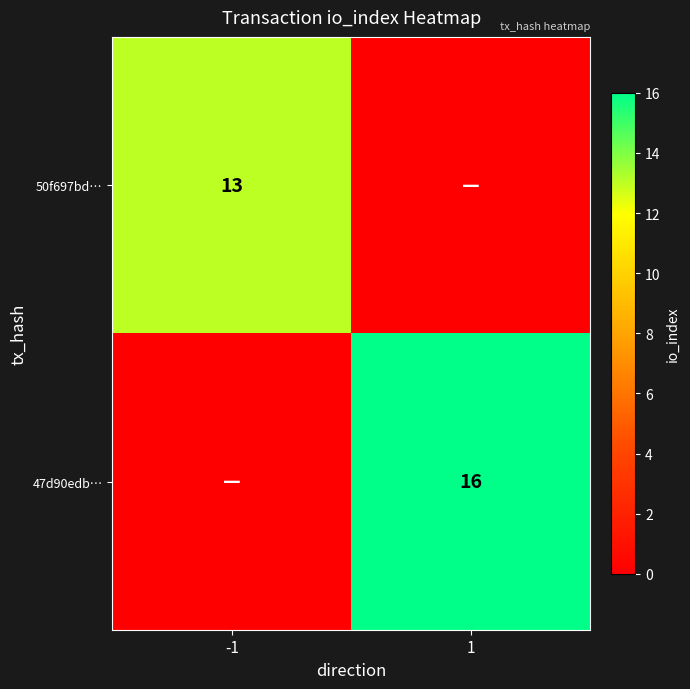

Which has a higher value, -1 or 1?

-1